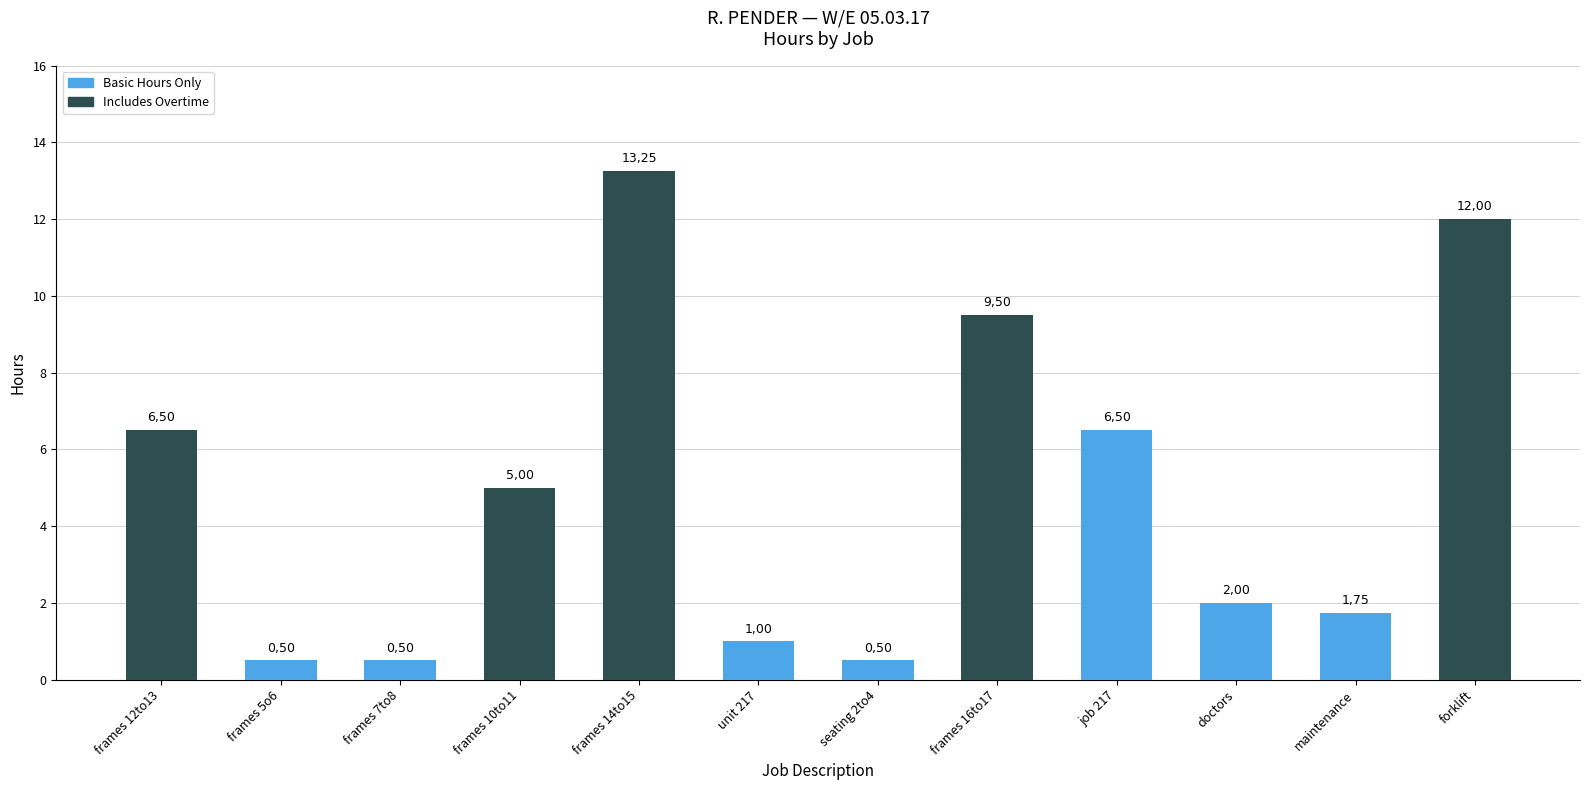

Reading left to right, list all the values displayed in this chart.

frames 12to13=6.5	frames 5o6=0.5	frames 7to8=0.5	frames 10to11=5.0	frames 14to15=13.2	unit 217=1.0	seating 2to4=0.5	frames 16to17=9.5	job 217=6.5	doctors=2.0	maintenance=1.8	forklift=12.0